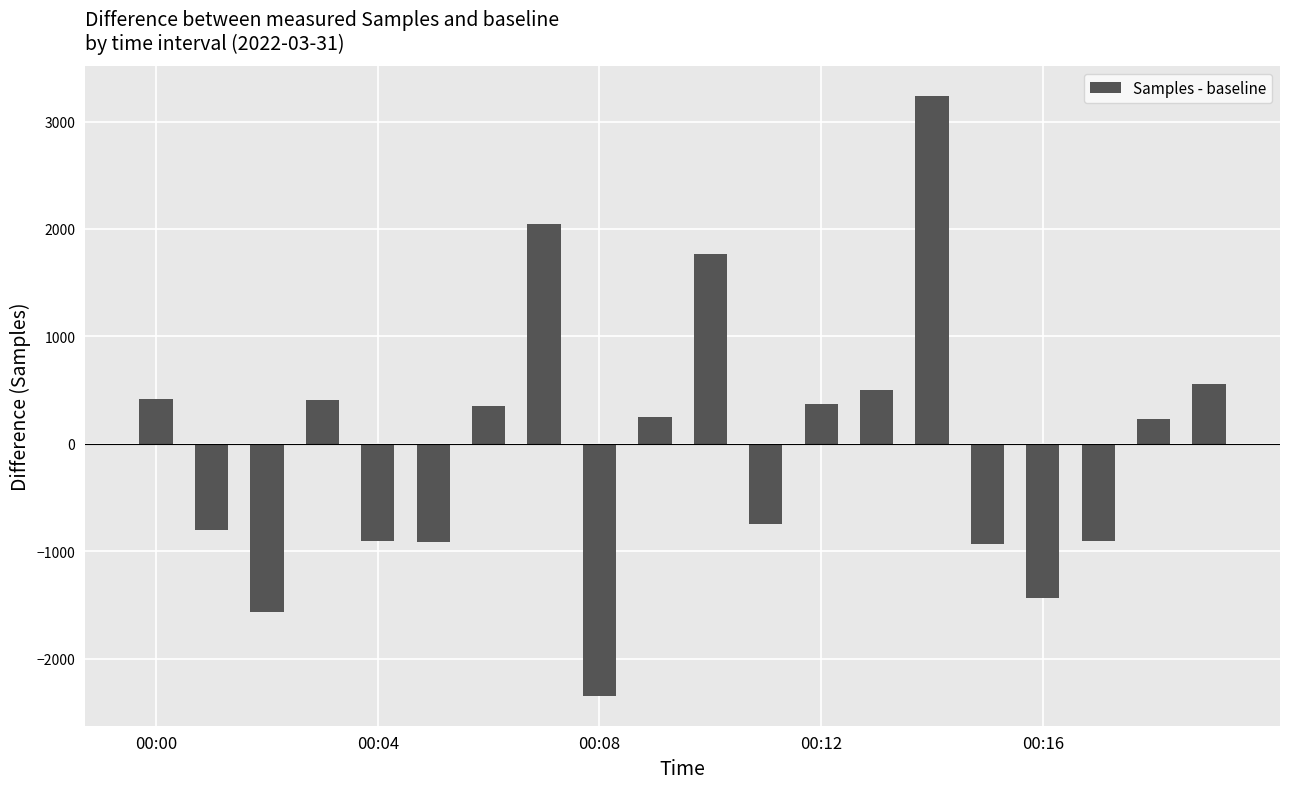

What is the minimum value shown in the chart?

-2346